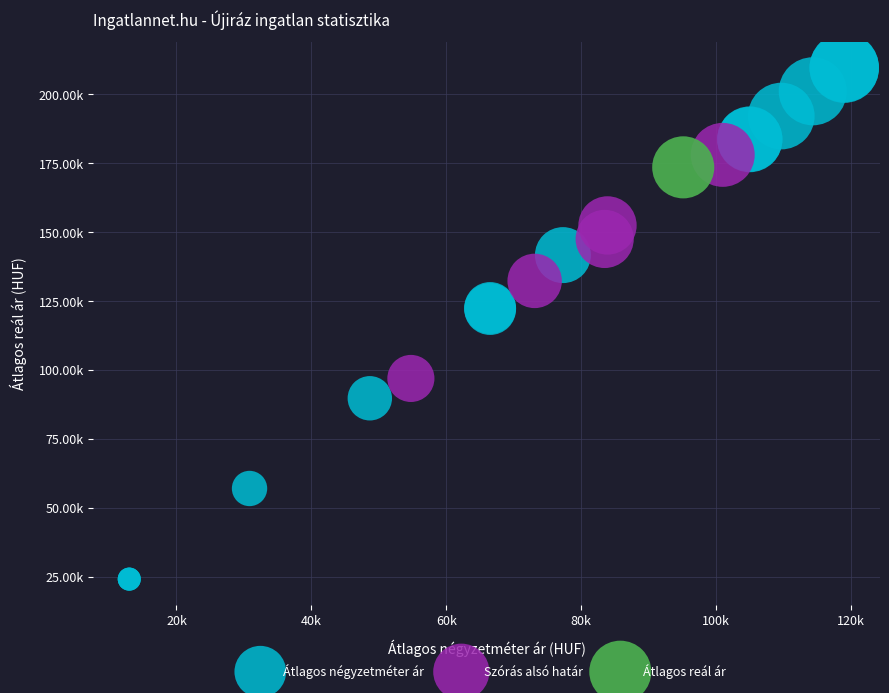

What are all the series names shown in the legend?

Átlagos négyzetméter ár, Szórás alsó határ, Átlagos reál ár